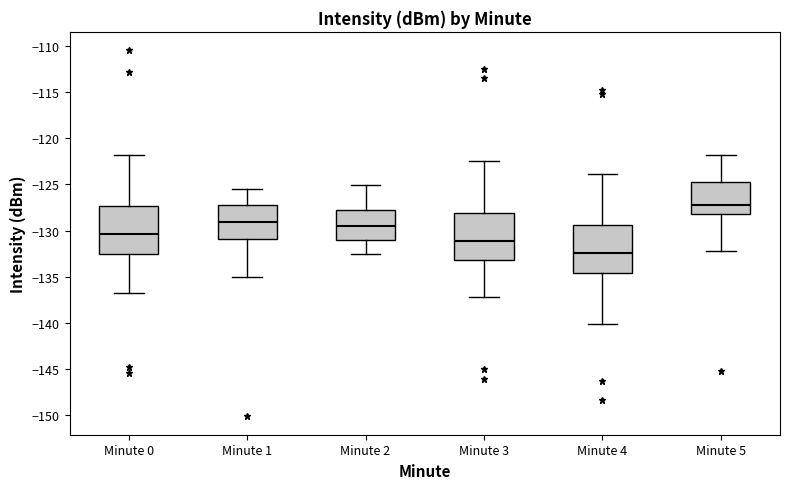

Which box's median line is the highest?

Minute 5